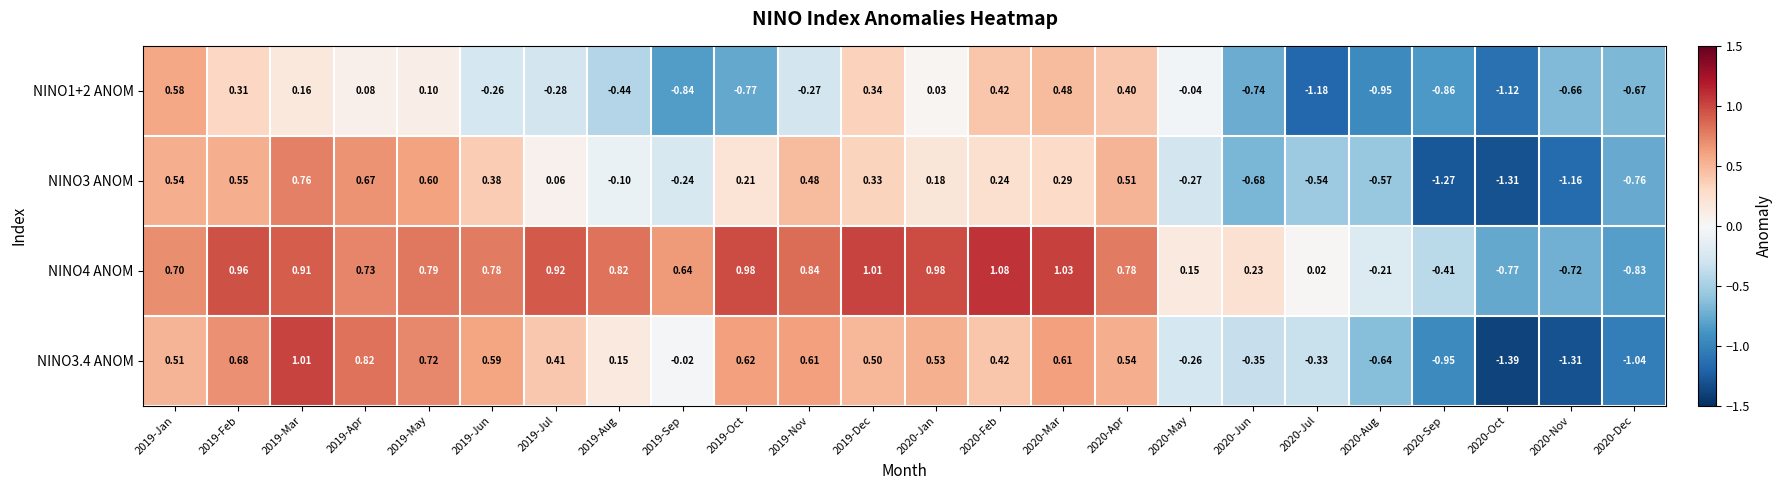

Is the value of NINO3 ANOM at 2019-Jun greater than the value of NINO4 ANOM at 2019-Oct?

No